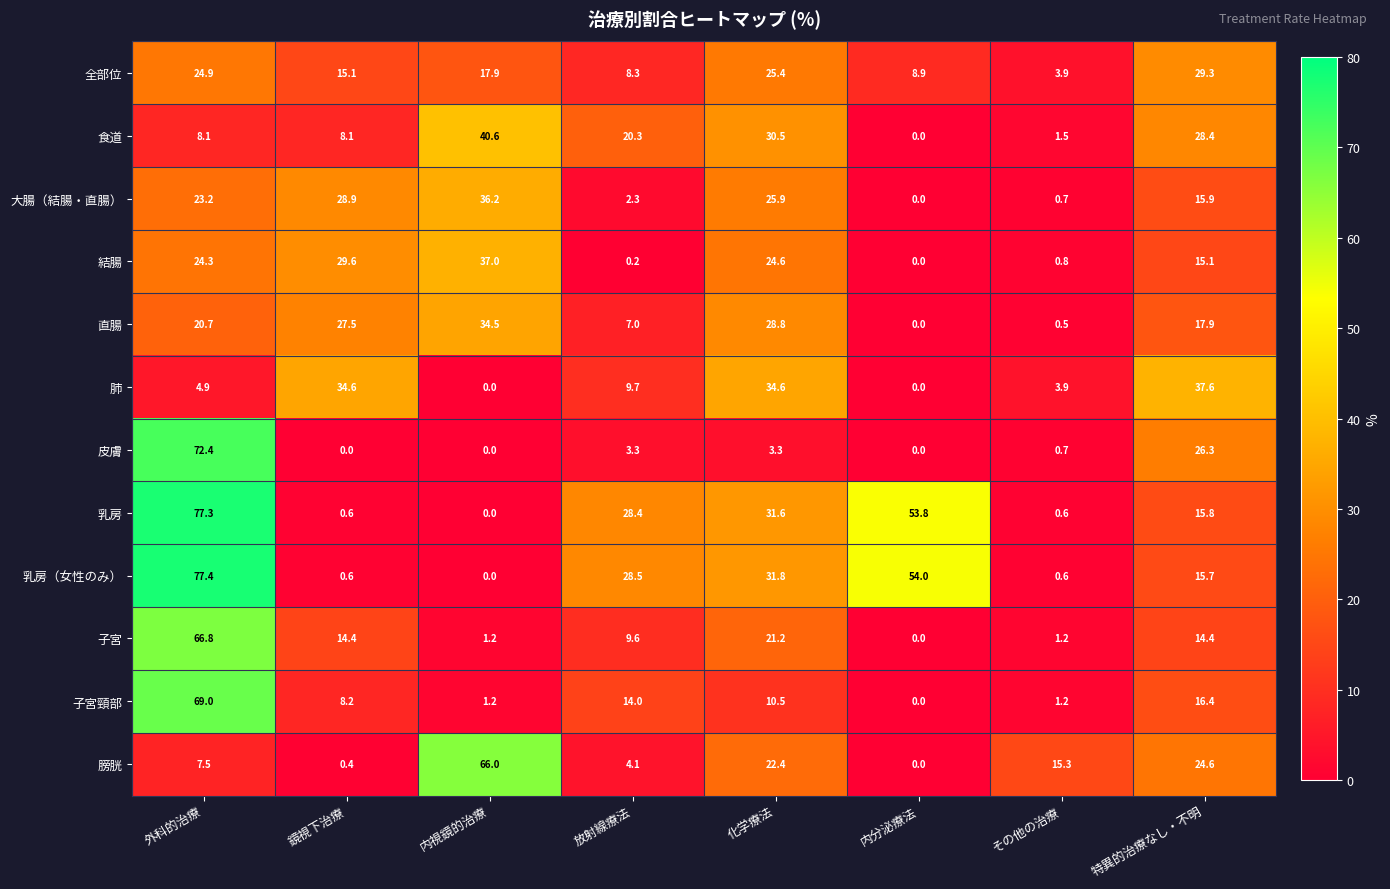

Is it true that 結腸 equals 0.0 at 内分泌療法?

True